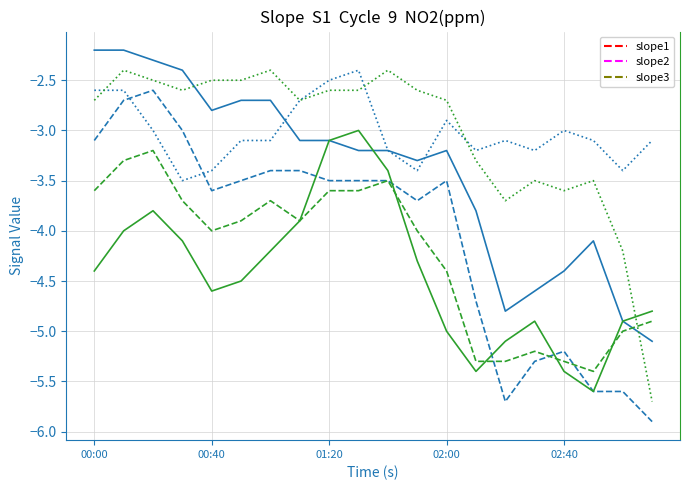

What is the minimum value shown in the chart?

-5.9